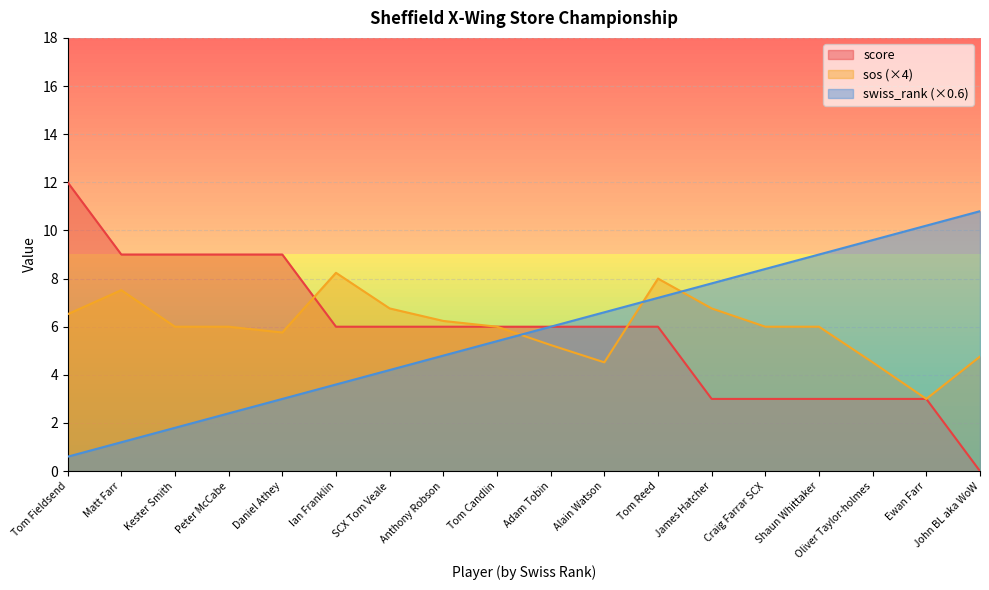

Reading left to right, list all the values displayed in this chart.

score: 12.0	9.0	9.0	9.0	9.0	6.0	6.0	6.0	6.0	6.0	6.0	6.0	3.0	3.0	3.0	3.0	3.0	0.0
sos: 6.5	7.5	6.0	6.0	5.8	8.2	6.8	6.2	6.0	5.2	4.5	8.0	6.8	6.0	6.0	4.5	3.0	4.8
swiss_rank: 0.6	1.2	1.8	2.4	3.0	3.6	4.2	4.8	5.4	6.0	6.6	7.2	7.8	8.4	9.0	9.6	10.2	10.8